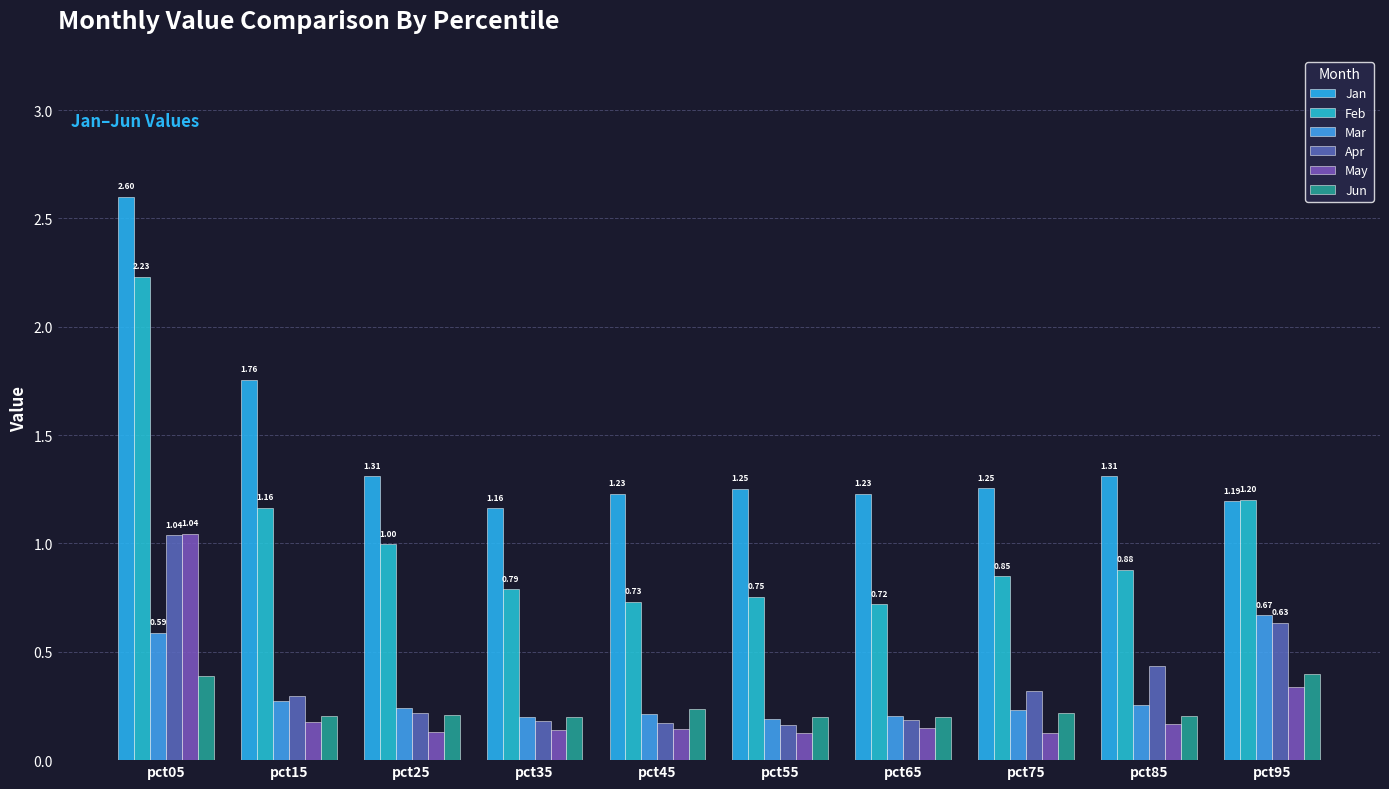

What is the total value across all series at pct15?

3.9